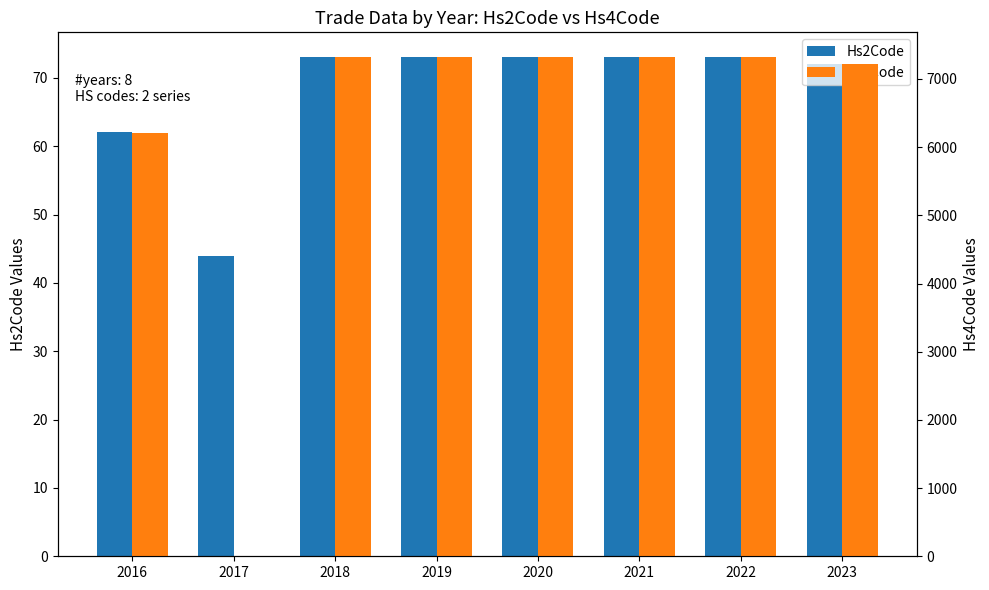

What is the total value across all series at 2023?

7288